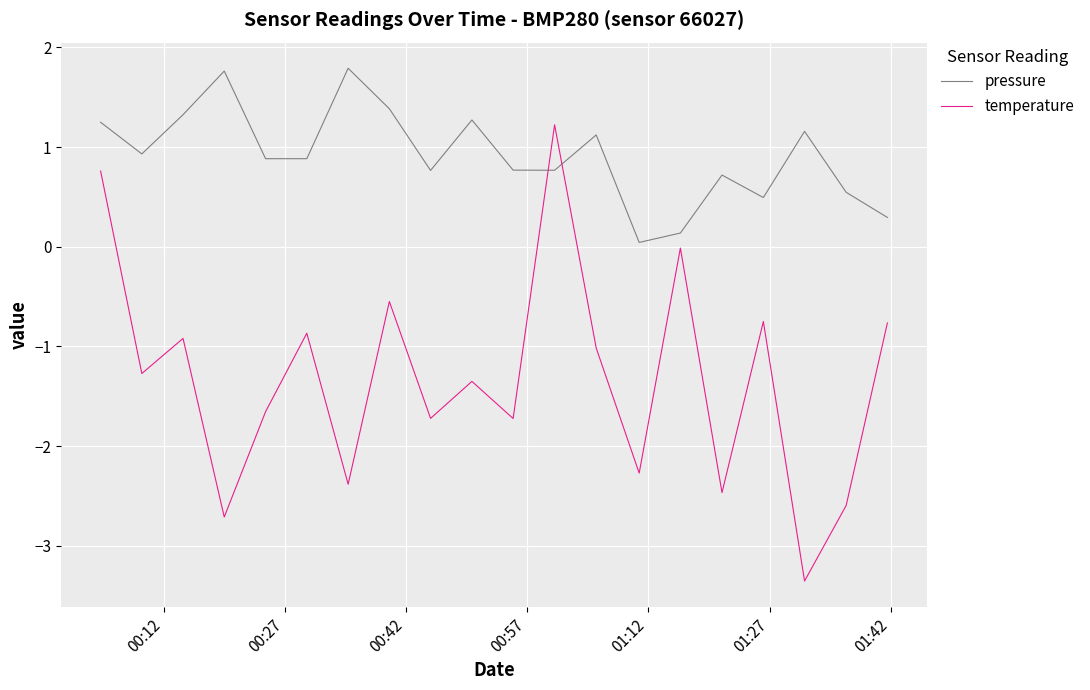

Which series has the largest range (max minus min)?

temperature